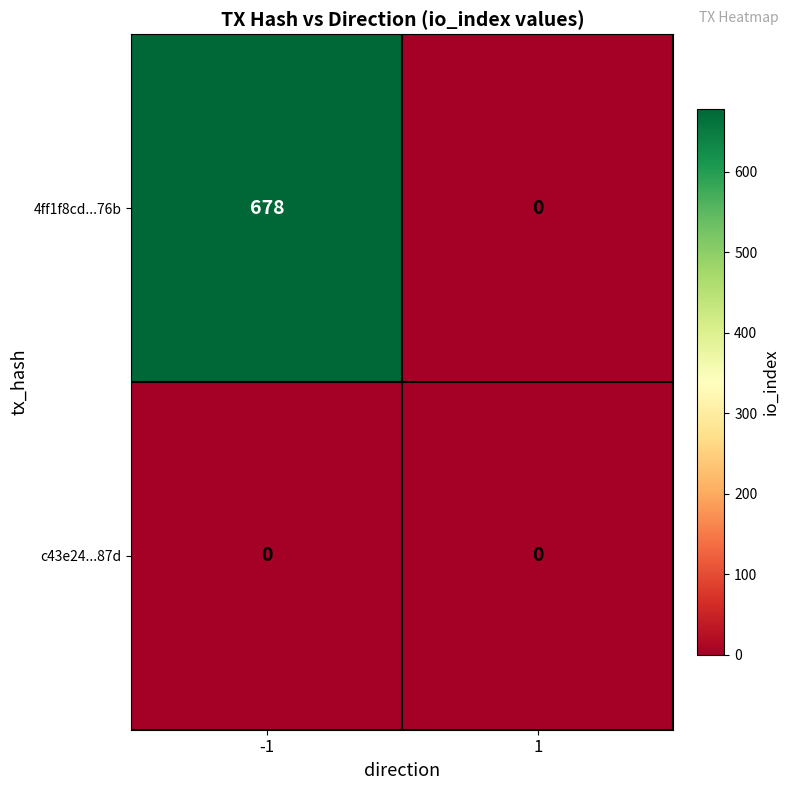

Reading left to right, list all the values displayed in this chart.

4ff1f8cd...76b: 678	0
c43e24...87d: 0	0